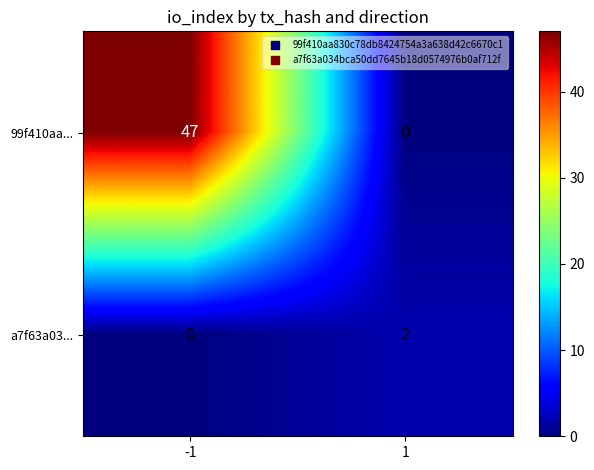

Which series has the widest spread of values?

99f410aa...